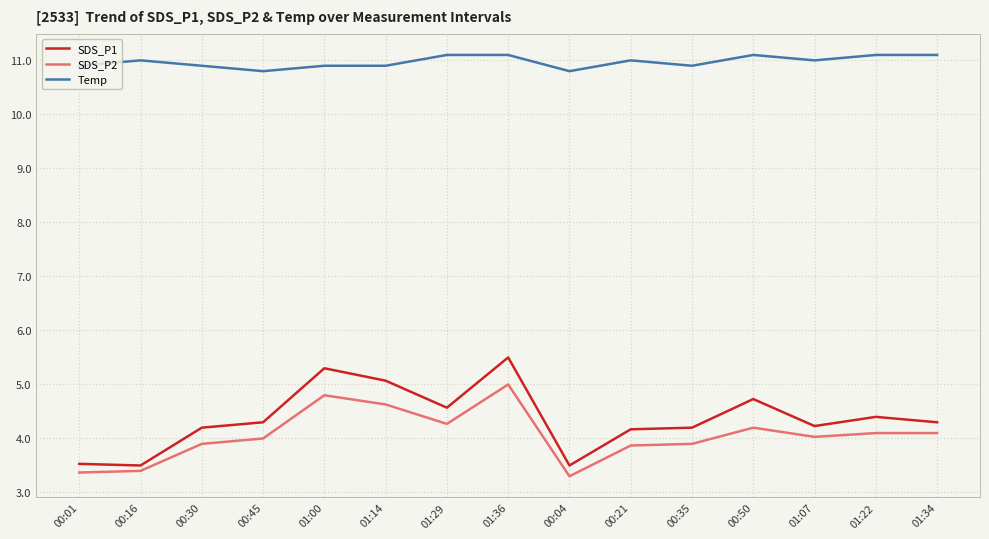

What is the difference between the maximum and minimum values in the SDS_P2 series?

1.7